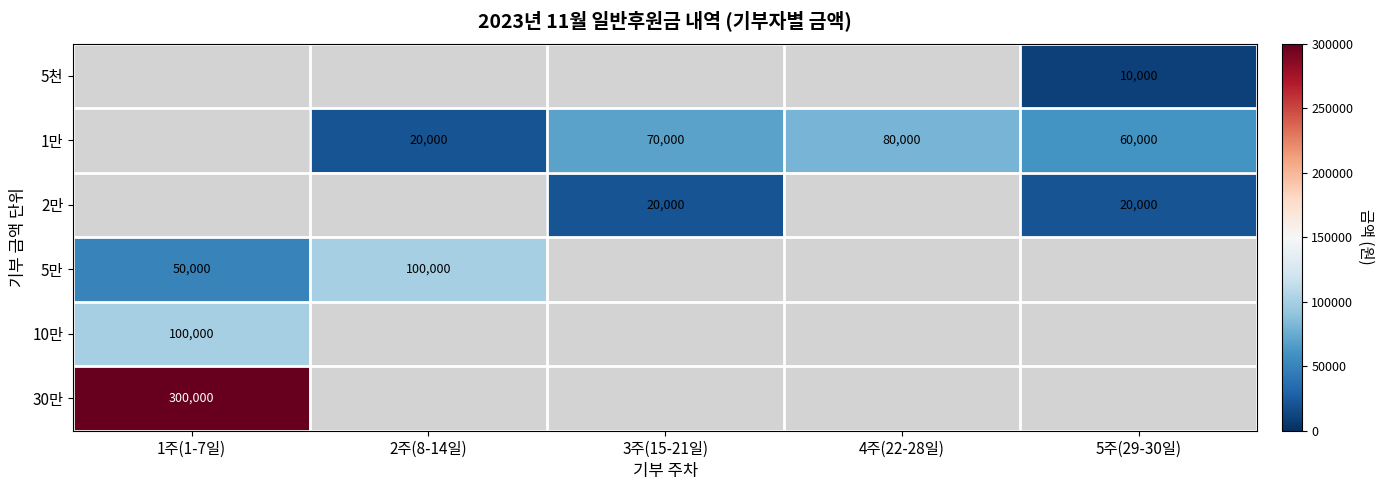

At which label does 1만 first exceed 20000?

3주(15-21일)